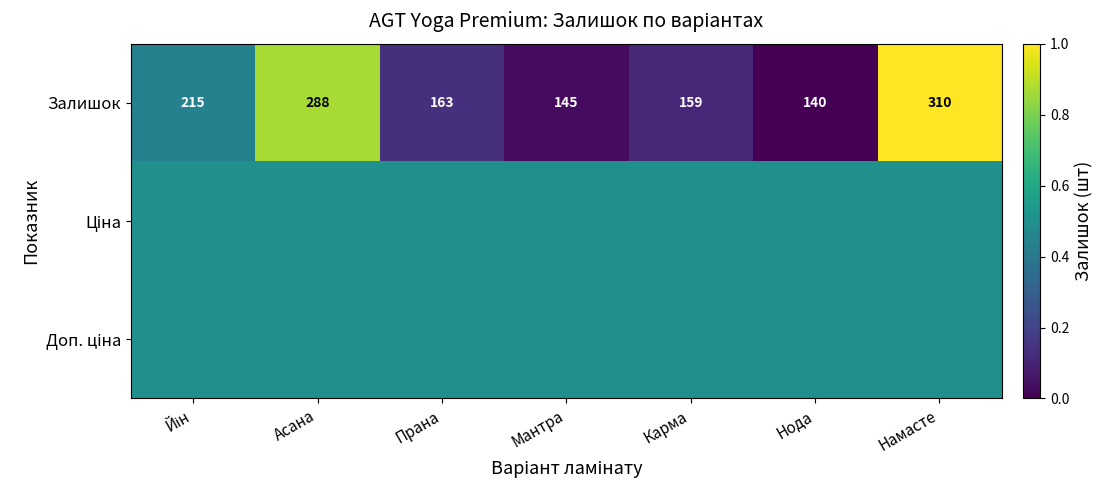

At which label does Залишок reach its minimum?

Нода